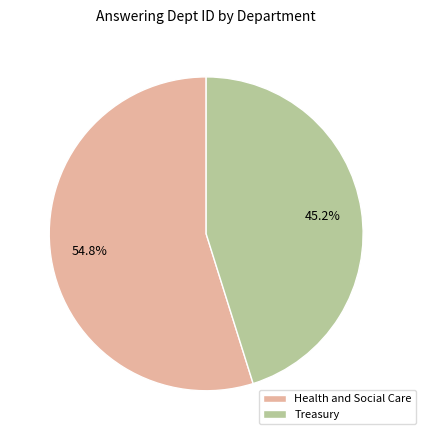

True or false: Treasury accounts for 54% of the total.

False